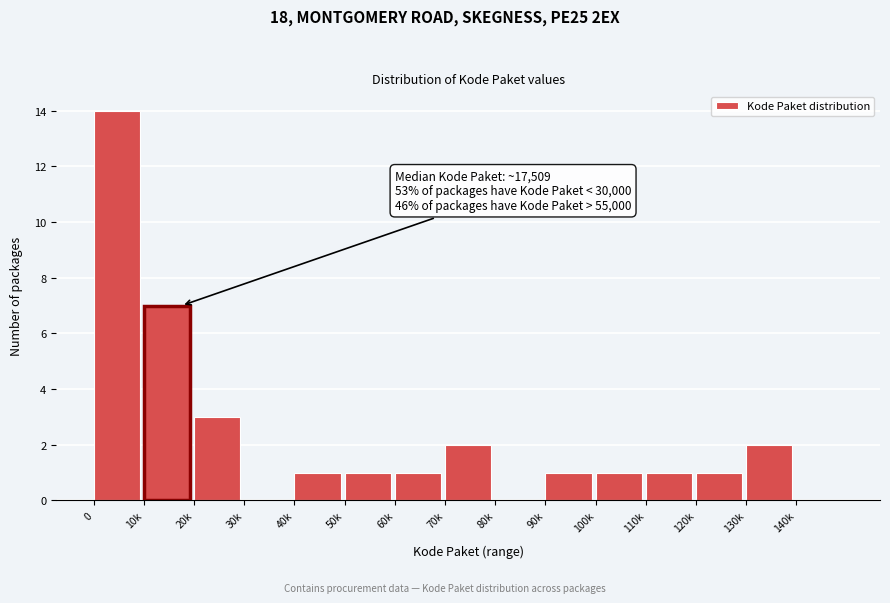

Reading right to left, what are all the values shown in this chart?

140k=0	130k=2	120k=1	110k=1	100k=1	90k=1	80k=0	70k=2	60k=1	50k=1	40k=1	30k=0	20k=3	10k=7	0=14